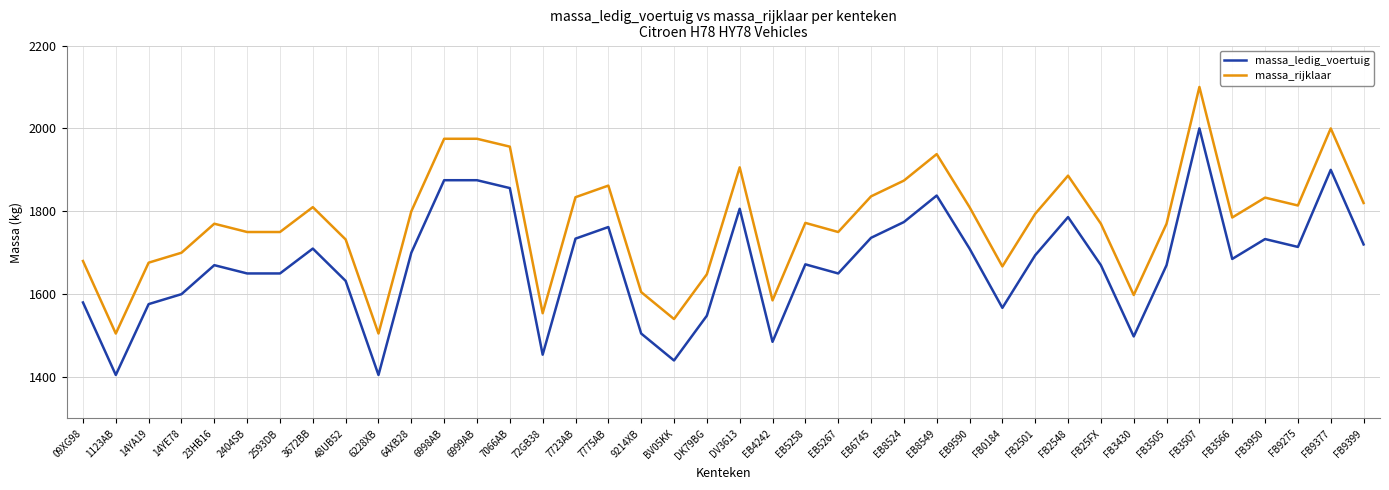

What is the total value across all series at 7723AB?

3568